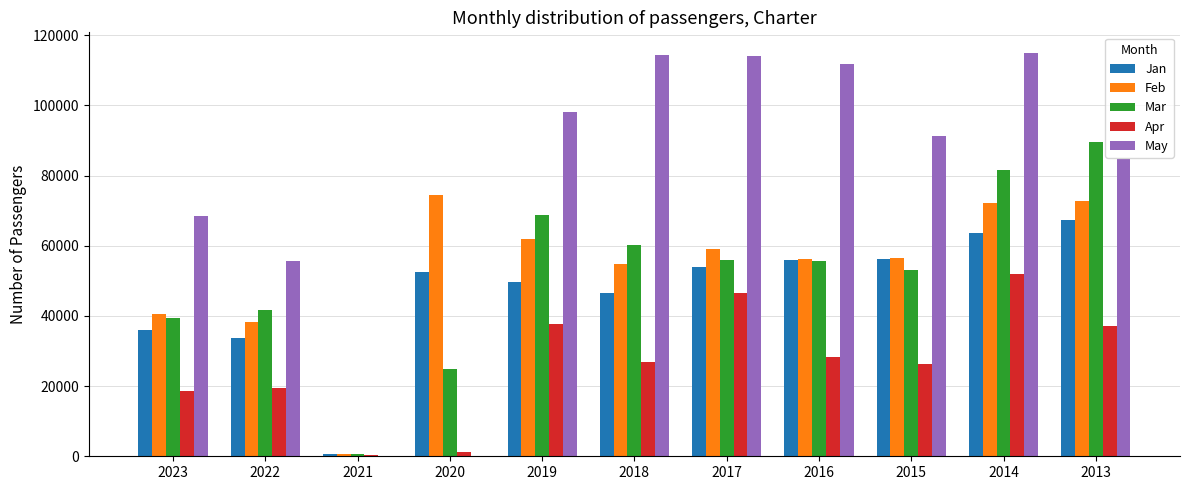

Which series changed the most between 2018 and 2017?

Apr